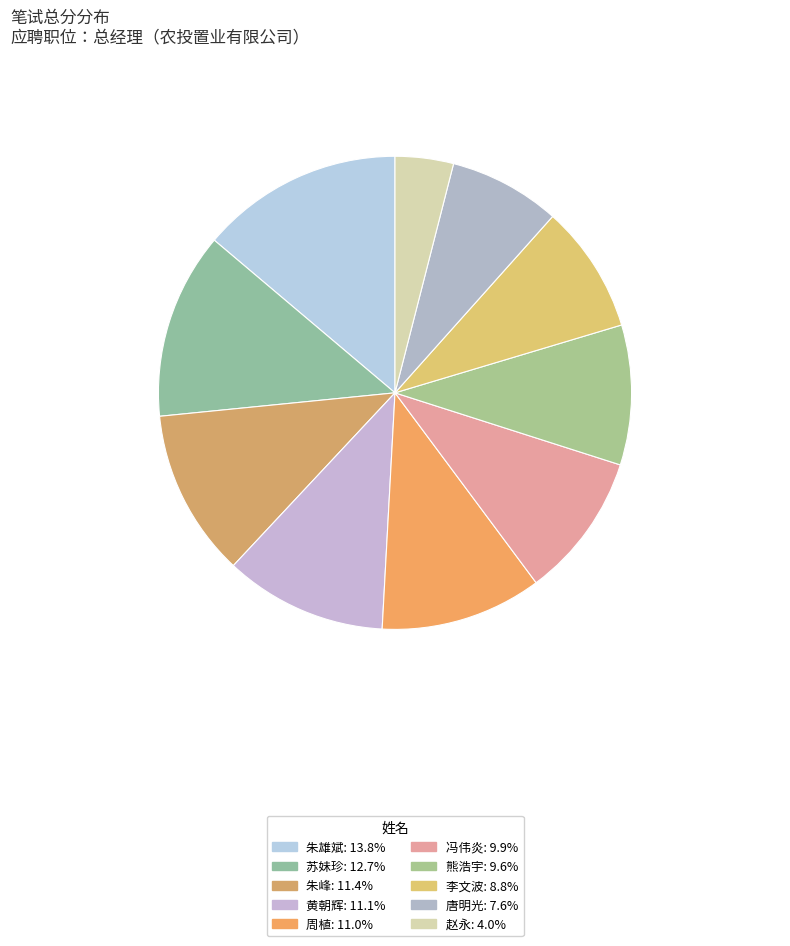

Which slice is the largest?

朱雄斌